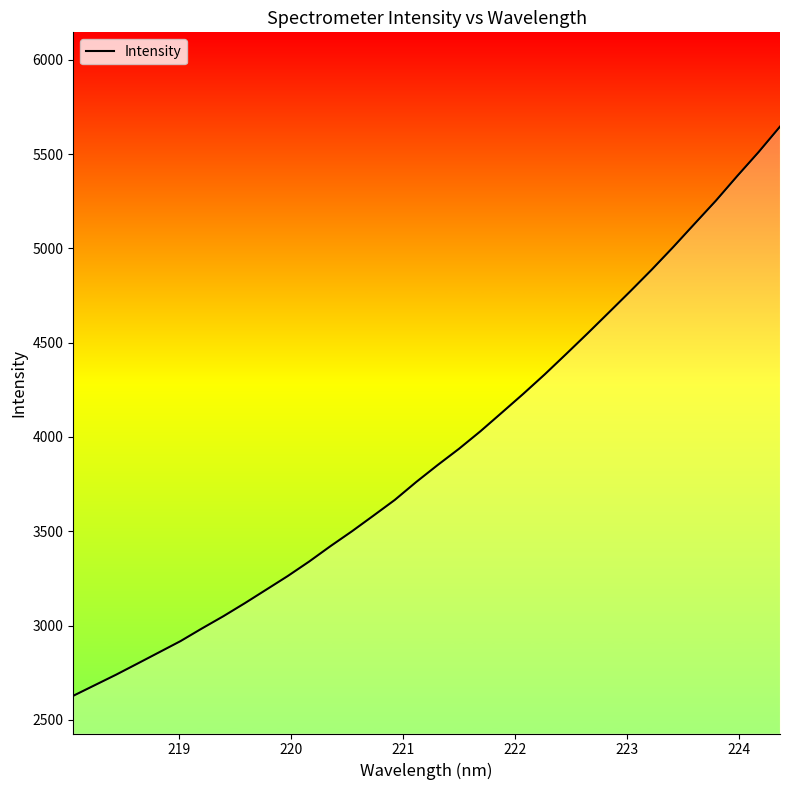

How many values exceed 3850?

17